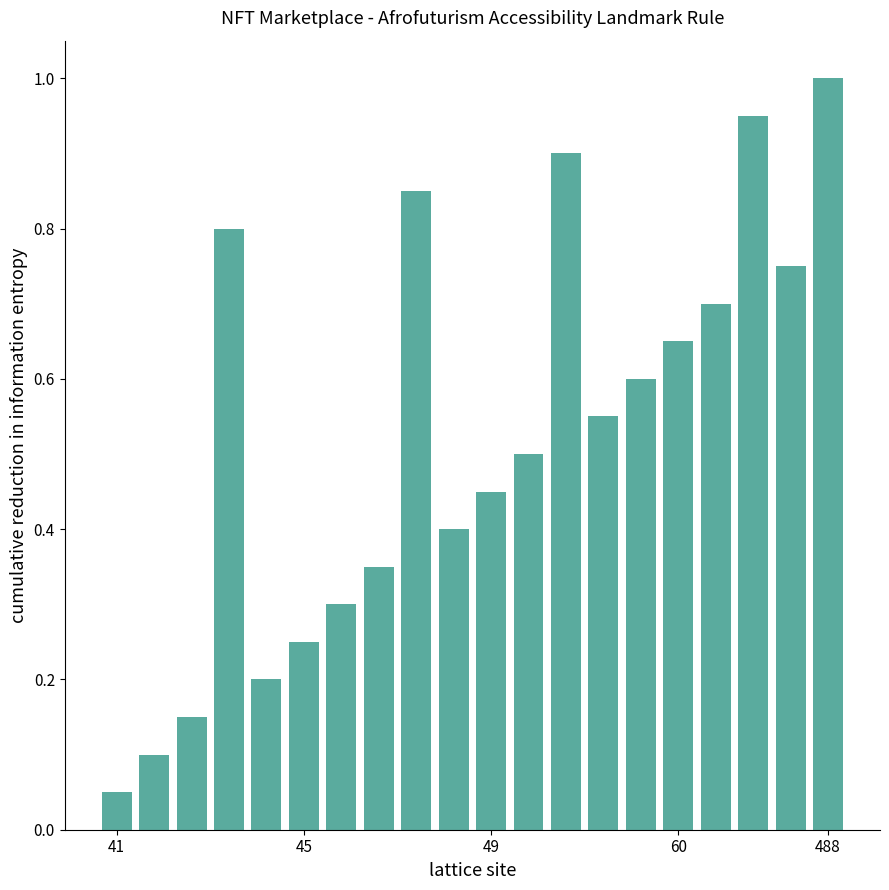

What is the sum of all values?

10.5